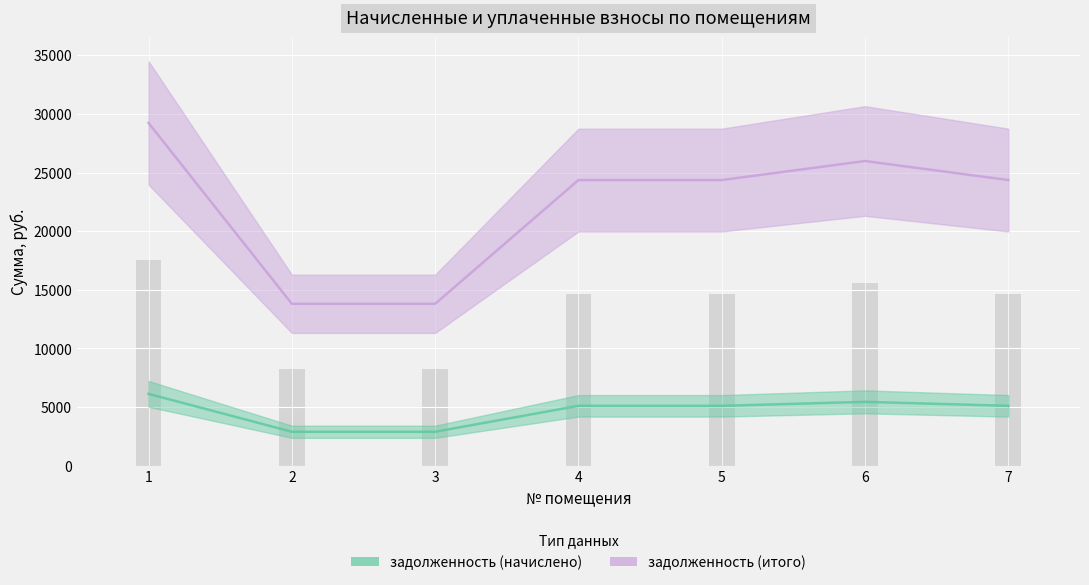

How many groups of bars are there?

7